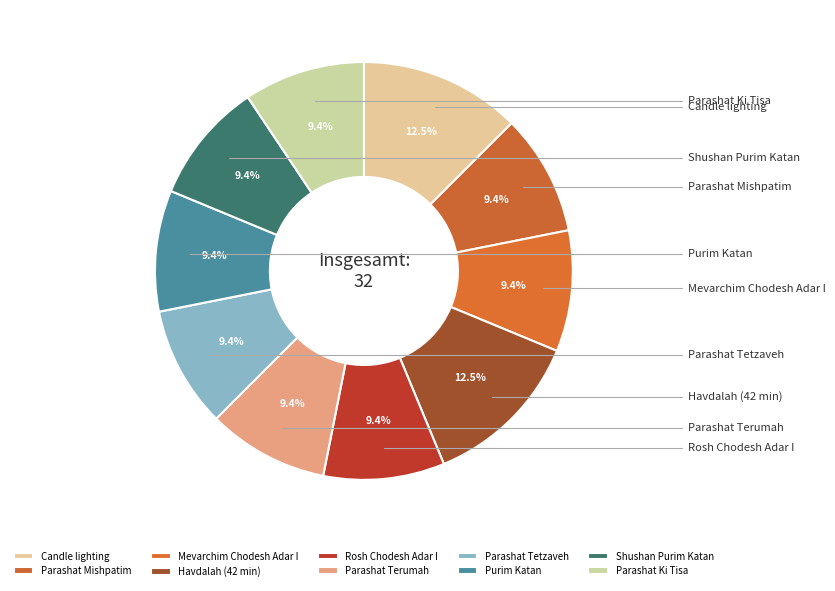

The Parashat Mishpatim slice represents 1% of the pie. True or false?

False